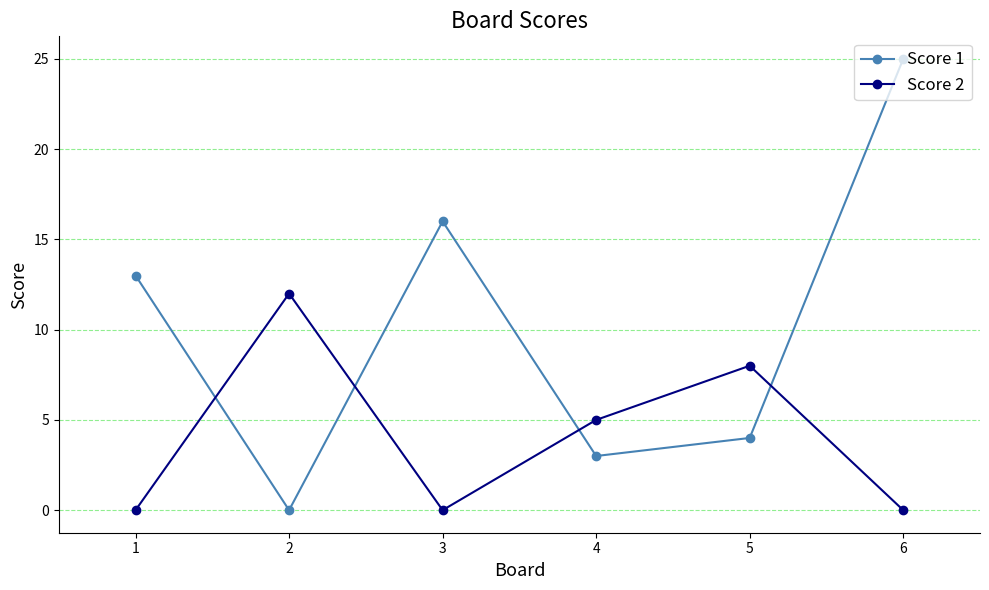

Rank the series at 2 from lowest to highest value.

Score 1, Score 2